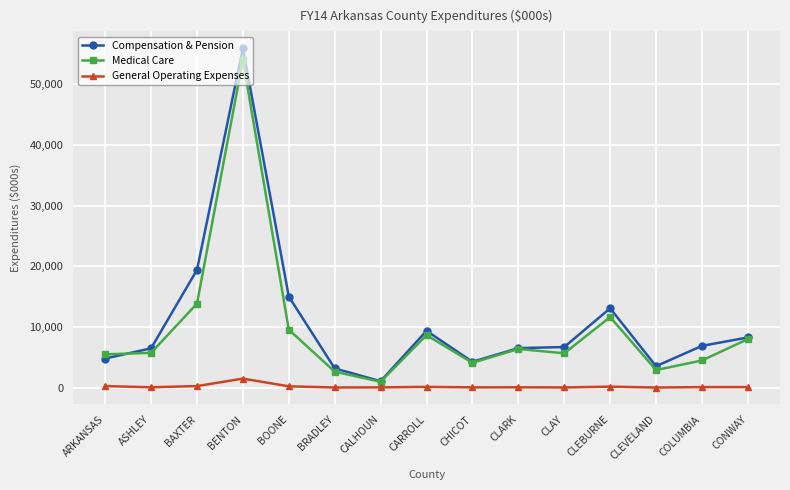

Is the value of General Operating Expenses at CONWAY greater than the value of Medical Care at BENTON?

No